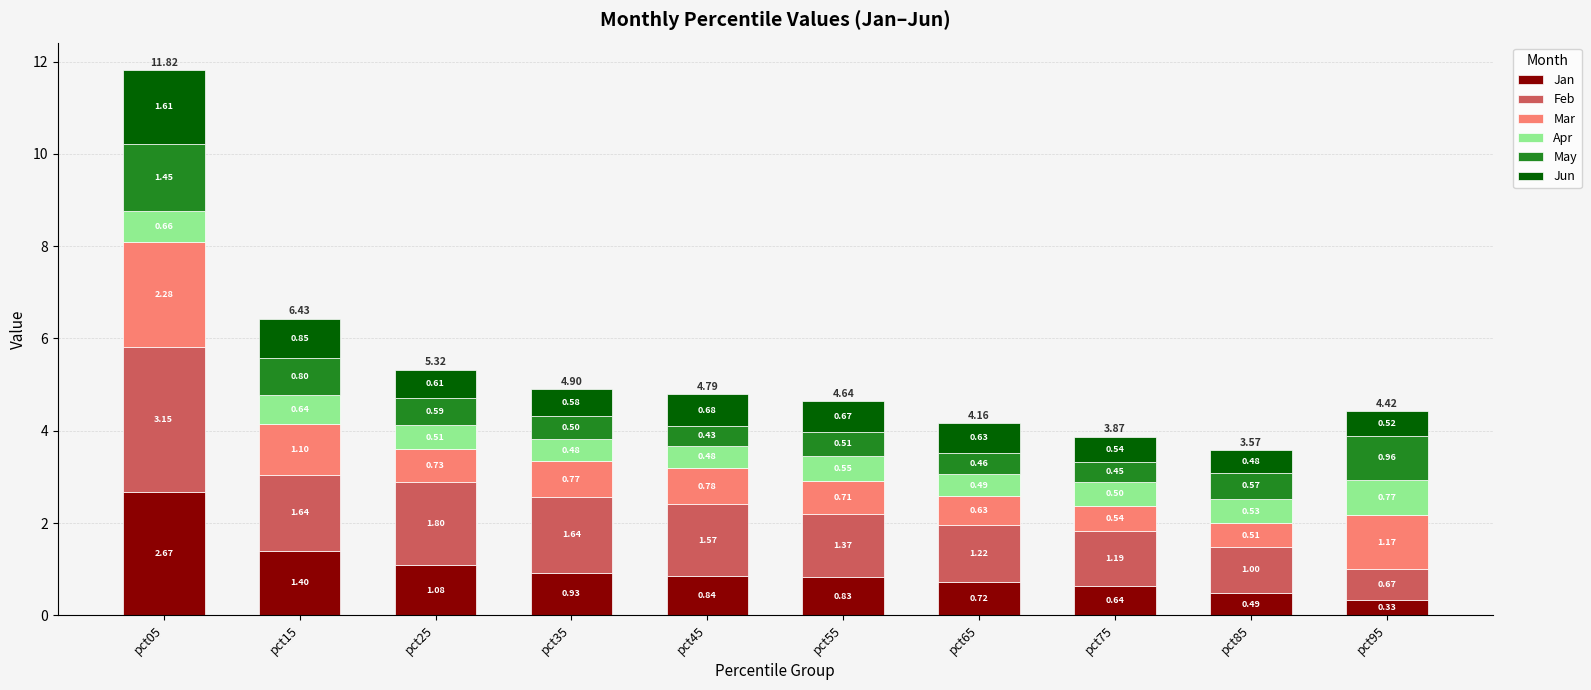

At which category is the sum across all series the highest?

pct05